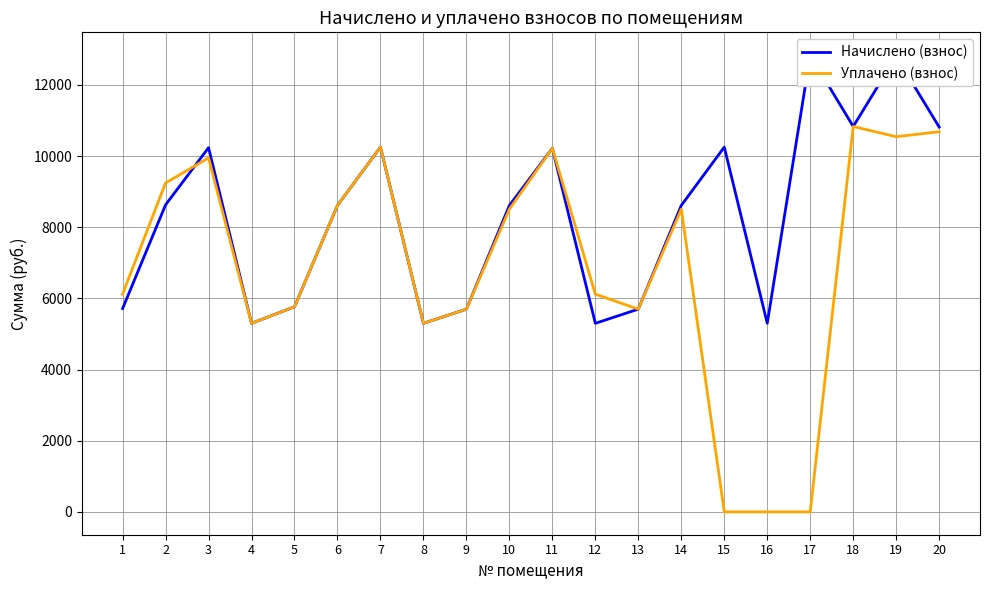

Reading right to left, list all the values displayed in this chart.

Начислено (взнос): 10813.7	12800.9	10830.2	12834.2	5299.2	10250.8	8611.2	5696.6	5299.2	10217.5	8611.2	5696.6	5299.2	10250.6	8611.2	5762.9	5299.2	10234.1	8627.9	5713.2
Уплачено (взнос): 10683.1	10542.8	10830.2	0.0	0.0	0.0	8507.2	5696.6	6118.4	10217.5	8507.2	5696.6	5299.3	10250.6	8611.2	5762.9	5299.2	9949.8	9242.6	6120.3